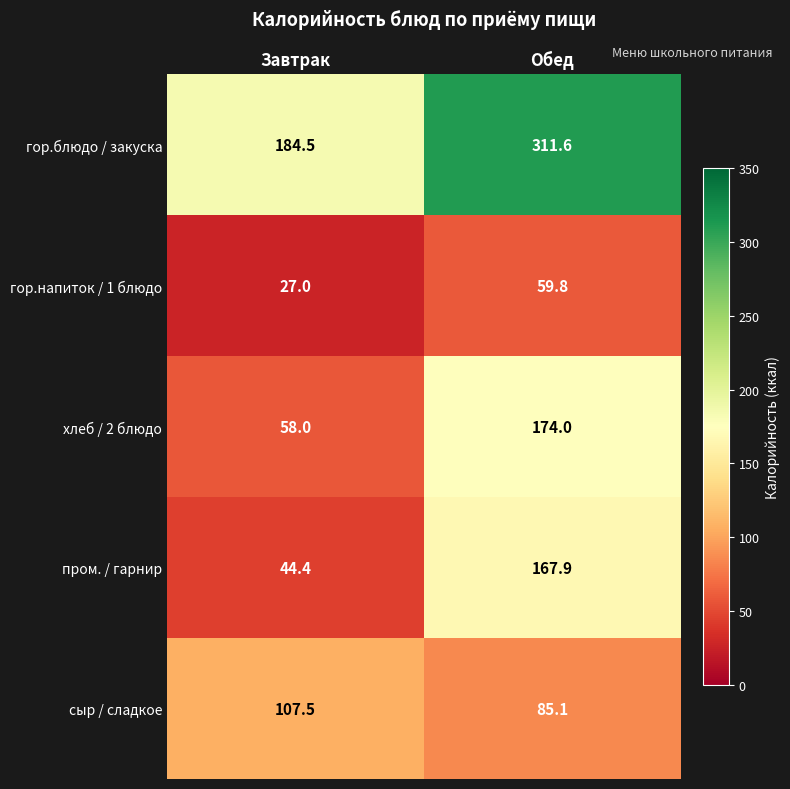

What is the smallest value displayed?

27.0